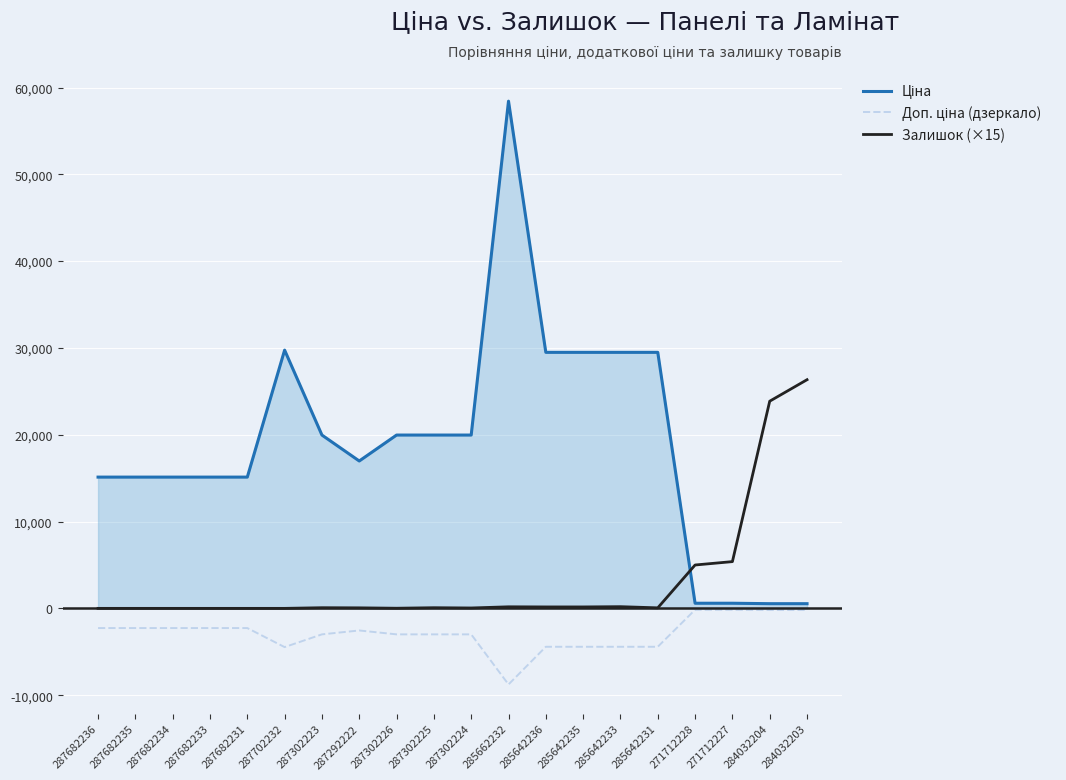

At which category is the sum across all series the highest?

285662232